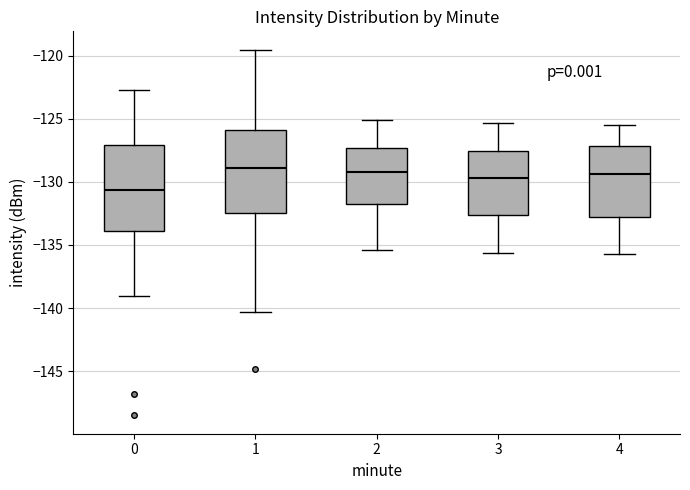

Reading left to right, transcribe this box plot: for each box, give where its median line is, the range the box spans, and where its two whiskers end, as read against the y-axis. The values are not printed on the chart, so give them approximately, as read against the axis.

0: median -130.5, box -134.0 to -127.0, whiskers -139.0 to -122.5
1: median -129.0, box -132.5 to -126.0, whiskers -140.5 to -119.5
2: median -129.0, box -131.5 to -127.5, whiskers -135.5 to -125.0
3: median -129.5, box -132.5 to -127.5, whiskers -135.5 to -125.5
4: median -129.5, box -133.0 to -127.0, whiskers -135.5 to -125.5